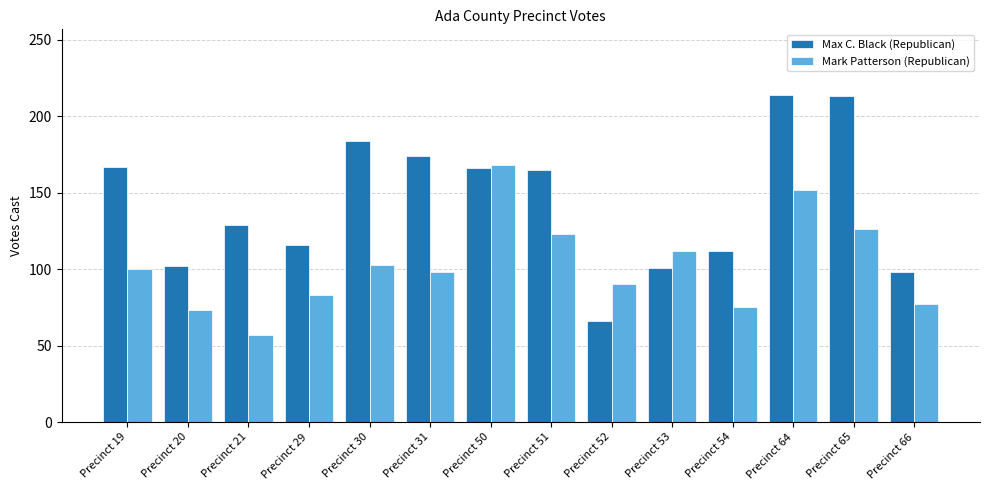

What is the highest value of the Max C. Black (Republican) series?

214